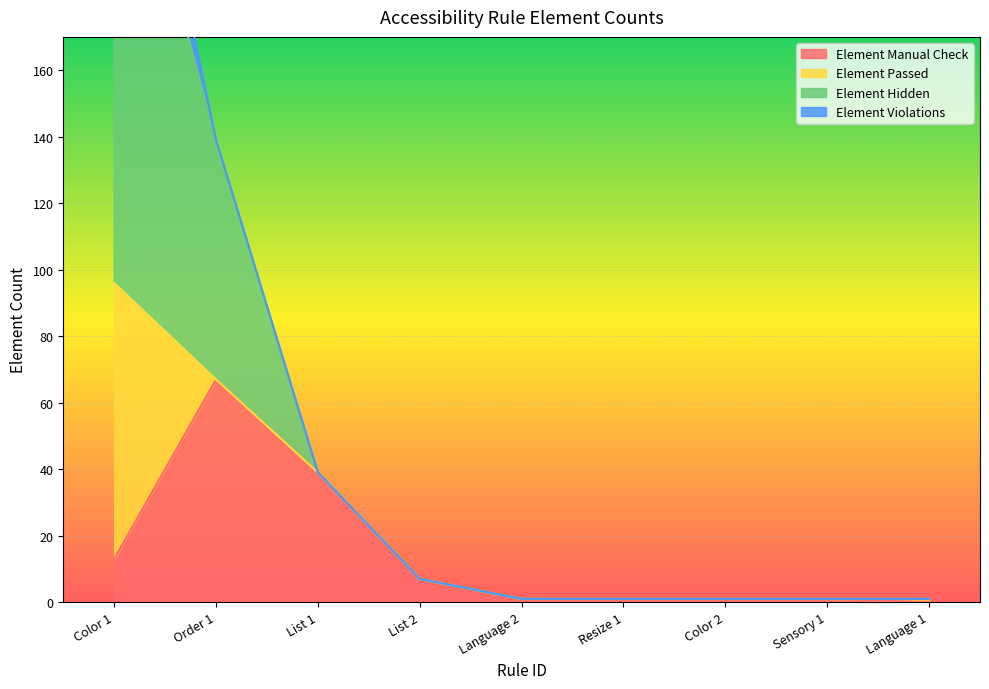

True or false: Element Hidden and Element Manual Check intersect in this chart.

False